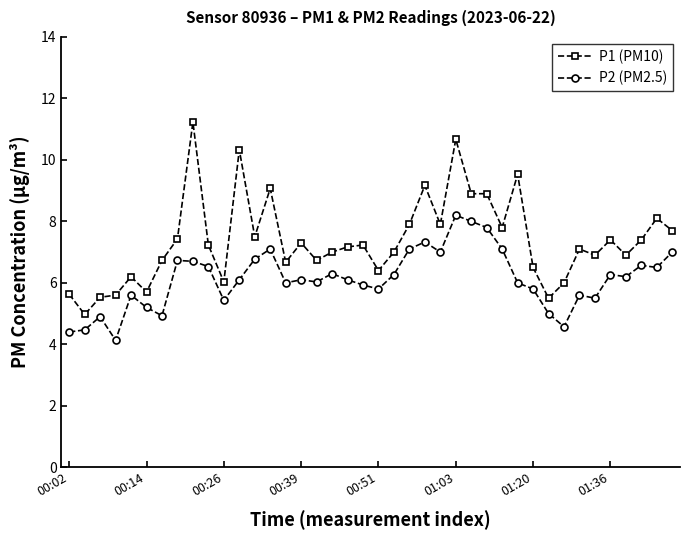

List the series in order of their peak value, lowest first.

P2 (PM2.5), P1 (PM10)